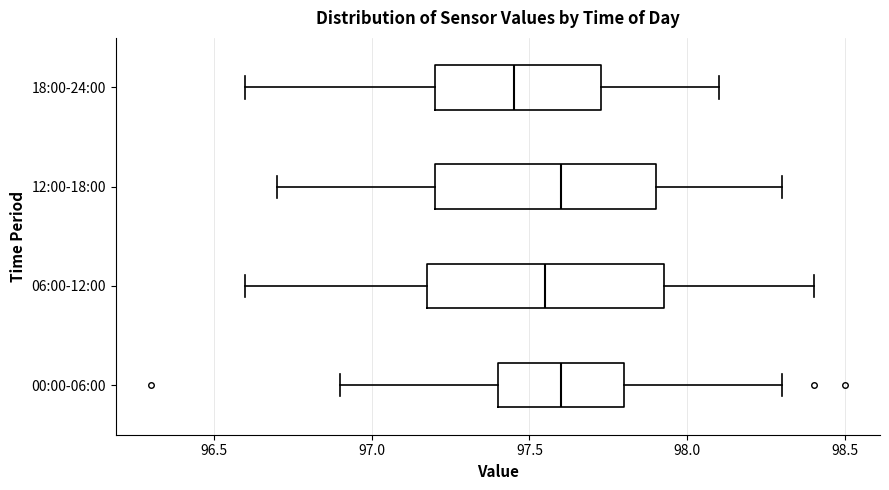

Which box is the widest, from its left edge to its right edge?

06:00-12:00